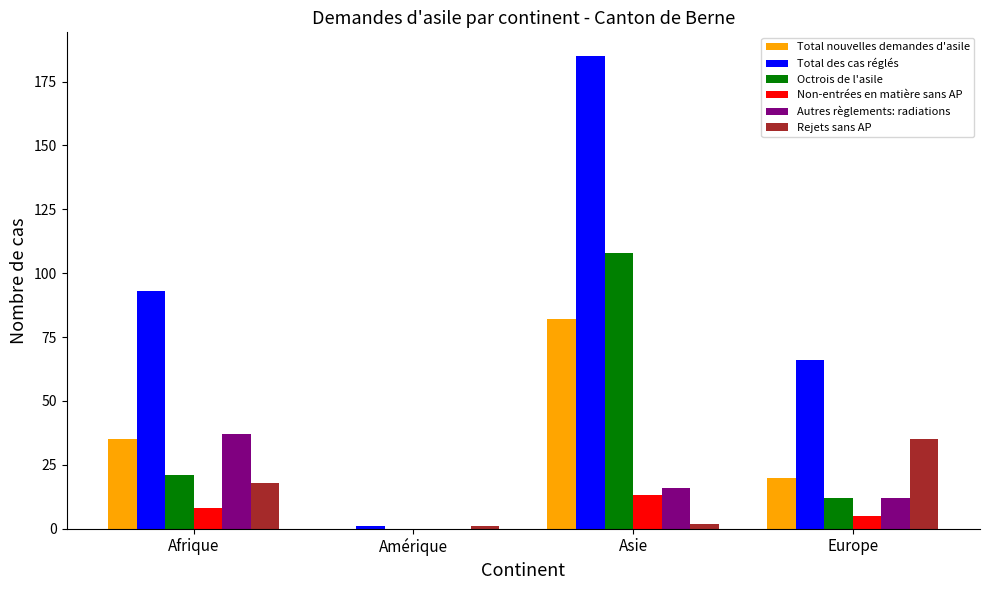

The Octrois de l'asile series shows 0 at Amérique. True or false?

True